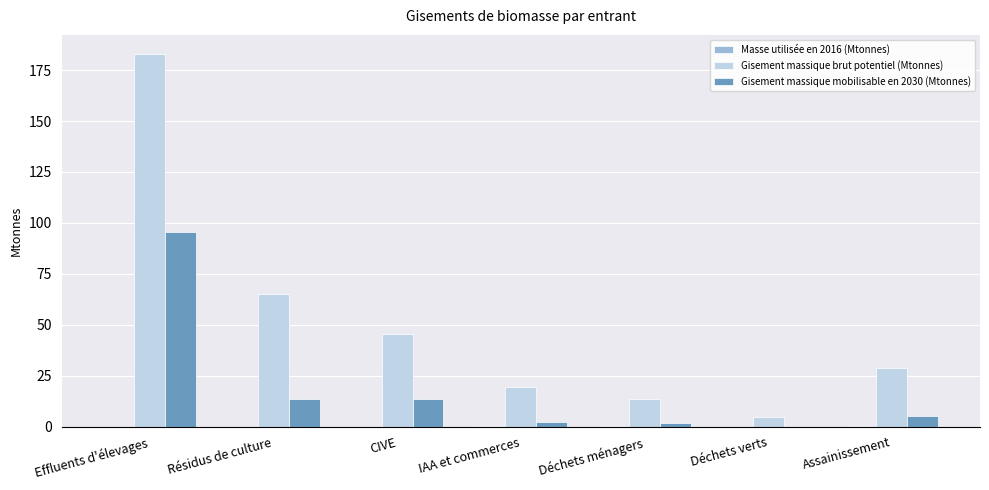

How many data points does each series have?

7